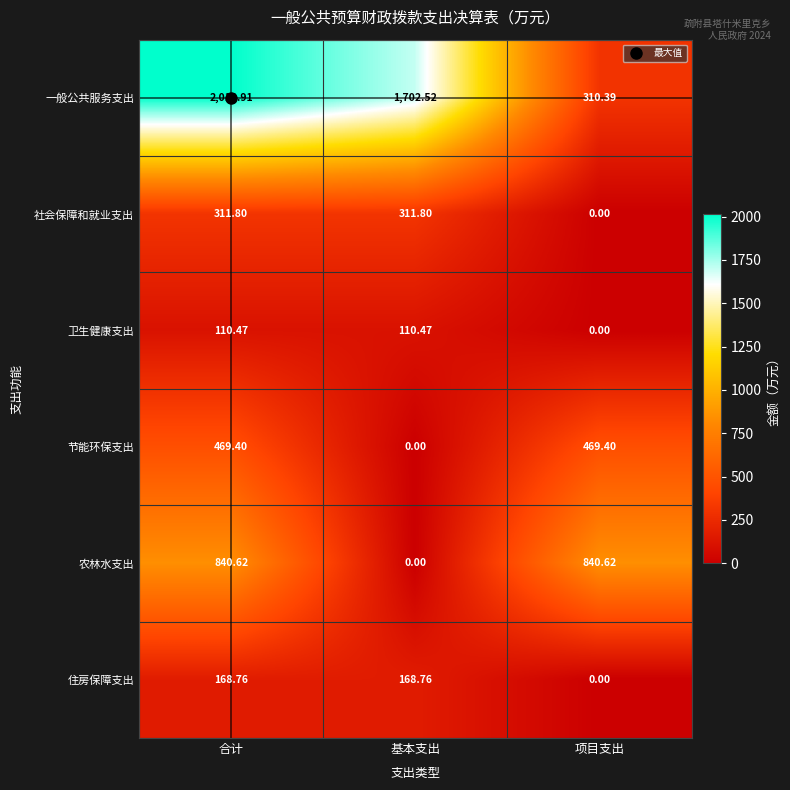

Where does the 社会保障和就业支出 series first go above 311?

合计